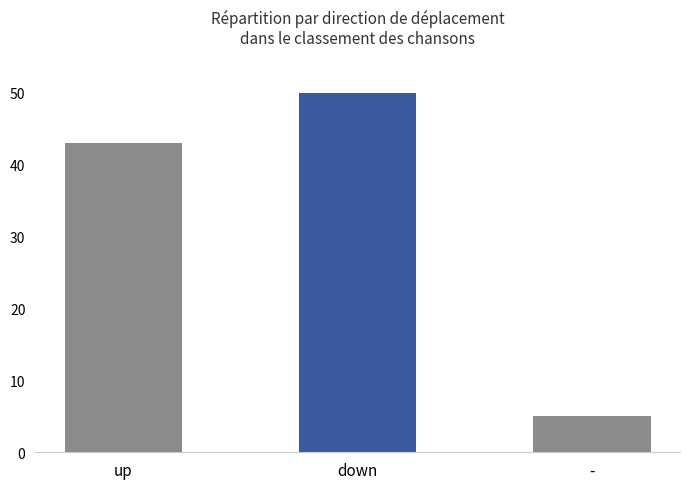

Rank the categories by value from lowest to highest.

-, up, down